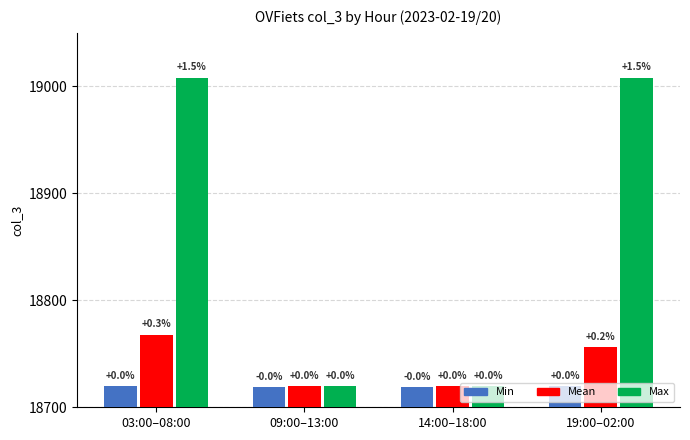

At how many categories does at least one series exceed 18903?

2